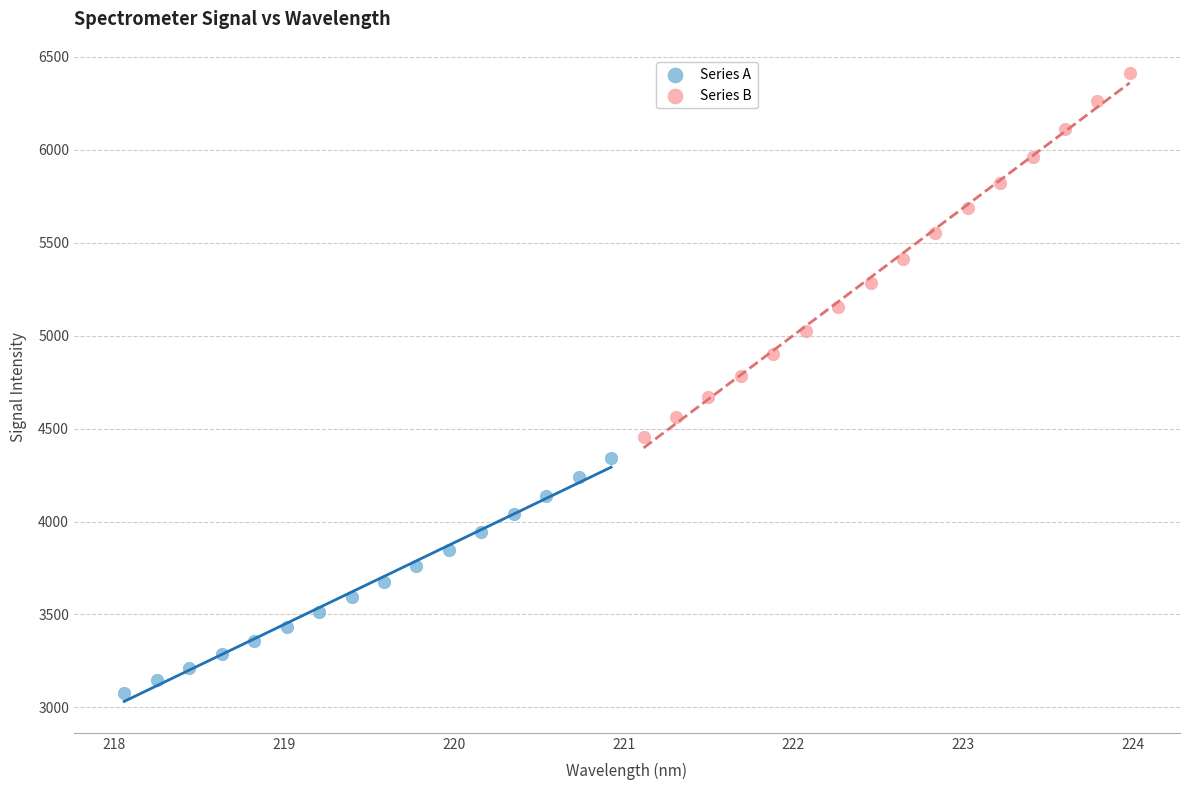

Which series contains the highest Y value?

Series B